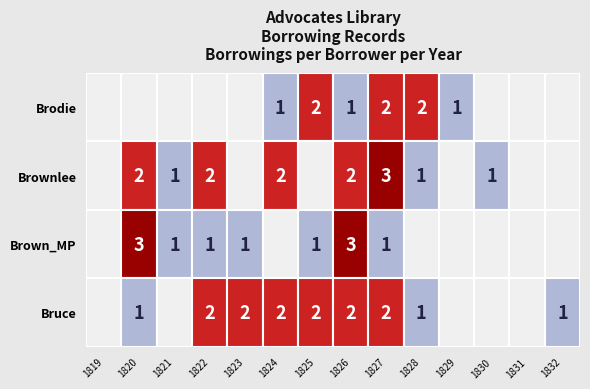

True or false: Brownlee has a value of 3 at 1827.

True